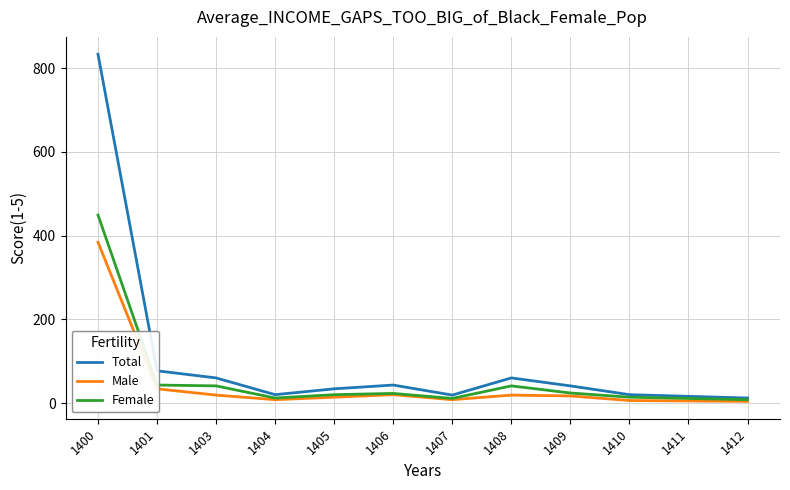

At which category does the chart reach its peak across all series?

1400